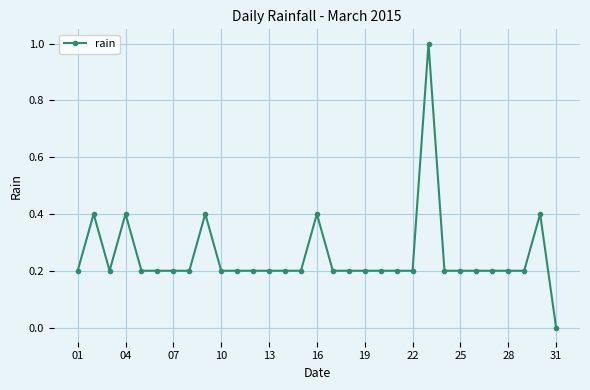

What is the difference between the maximum and second lowest values?

0.8